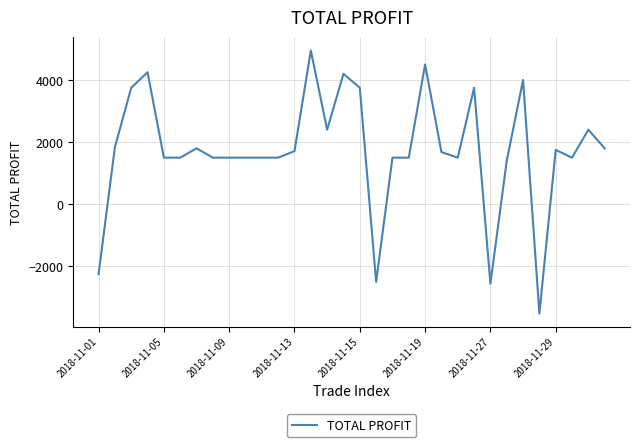

What is the difference between the maximum and minimum values?

8470.0